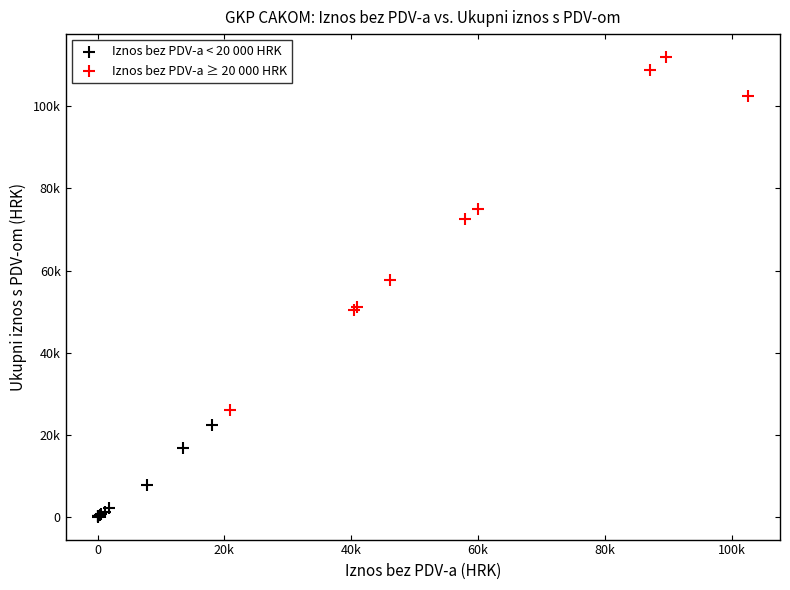

Which series contains the highest Y value?

Iznos bez PDV-a ≥ 20 000 HRK